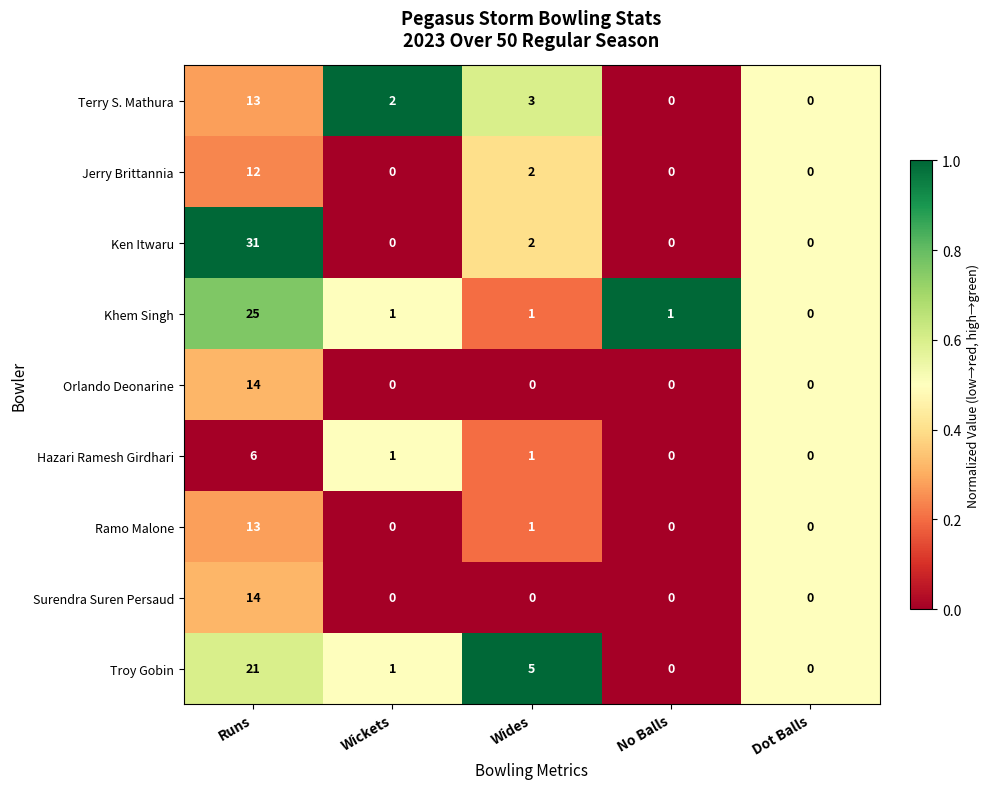

Where is Troy Gobin nearest to the value 10?

Wides